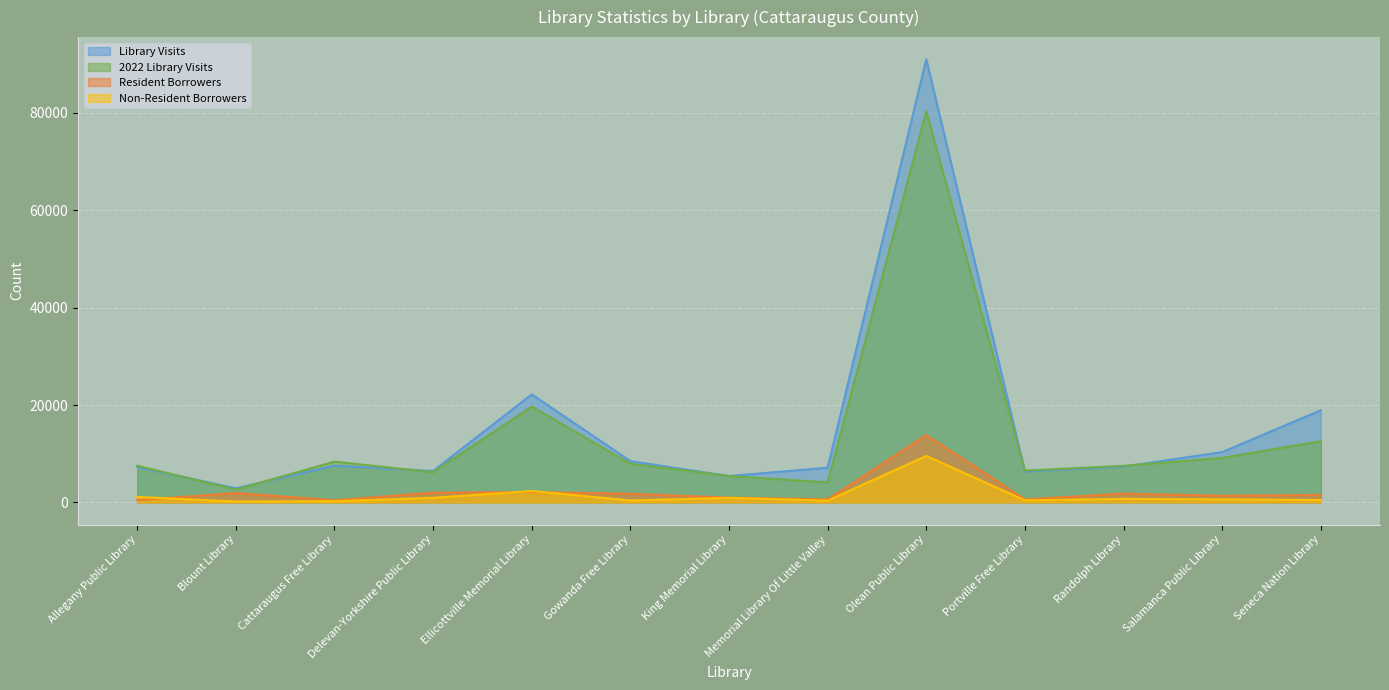

What is the spread (max minus min) of values at Blount Library?

2723